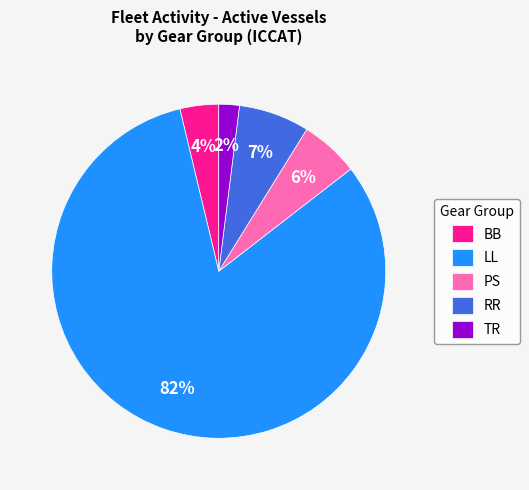

To the nearest percent, what portion does PS represent?

6%